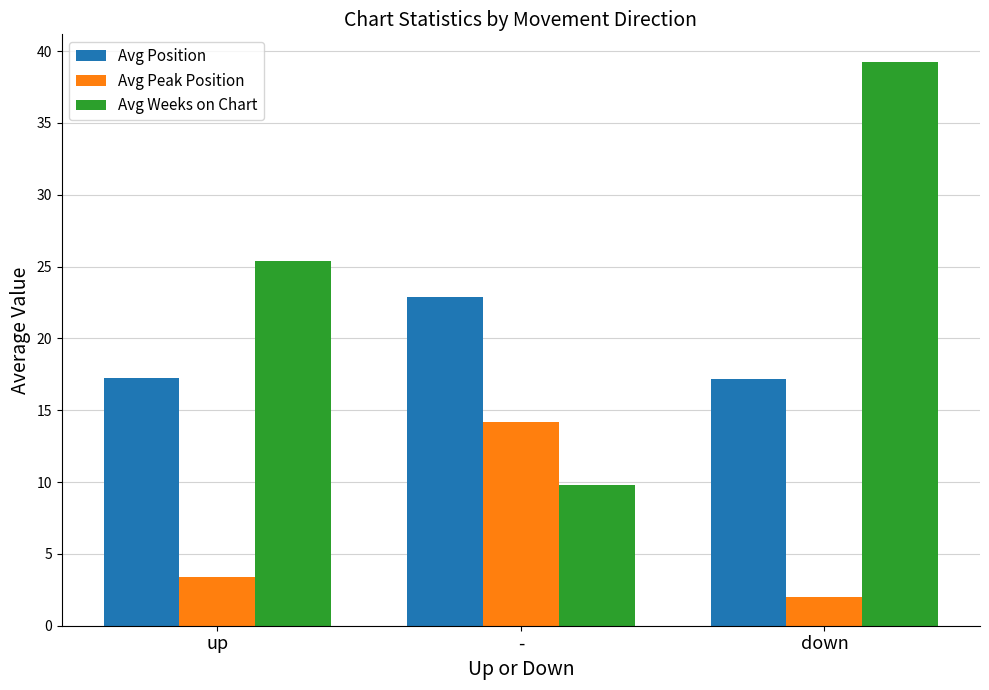

What is the label of the 1st bar from the right?

down